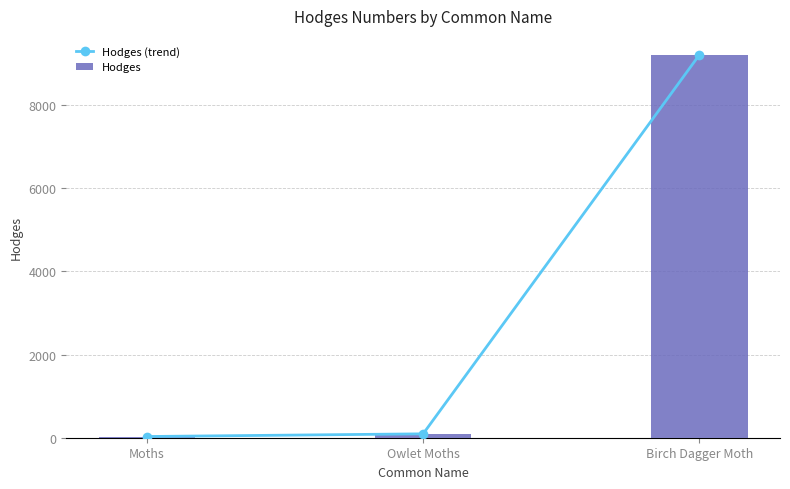

What is the difference between the maximum and minimum values in the Hodges series?

9179.0